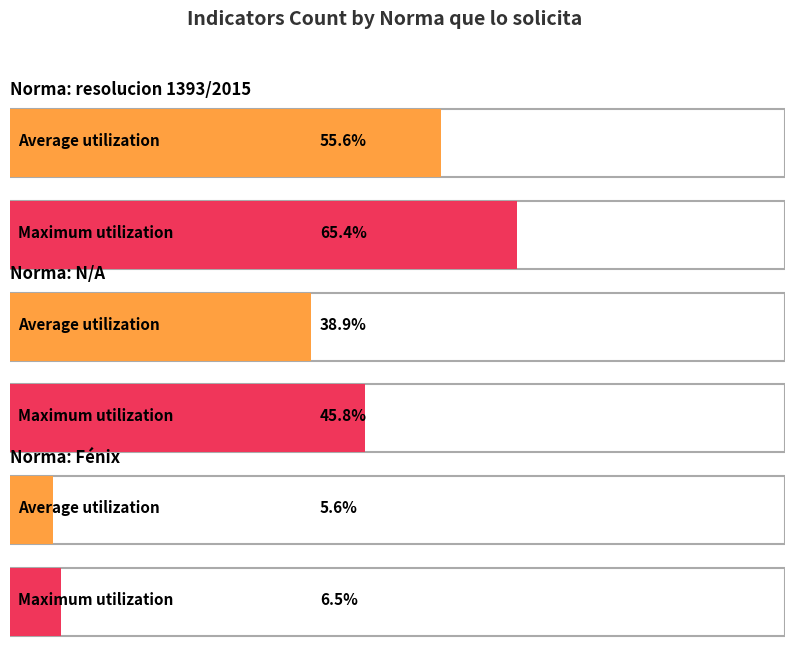

At which label is Fénix closest to 2?

resolucion 1393/2015